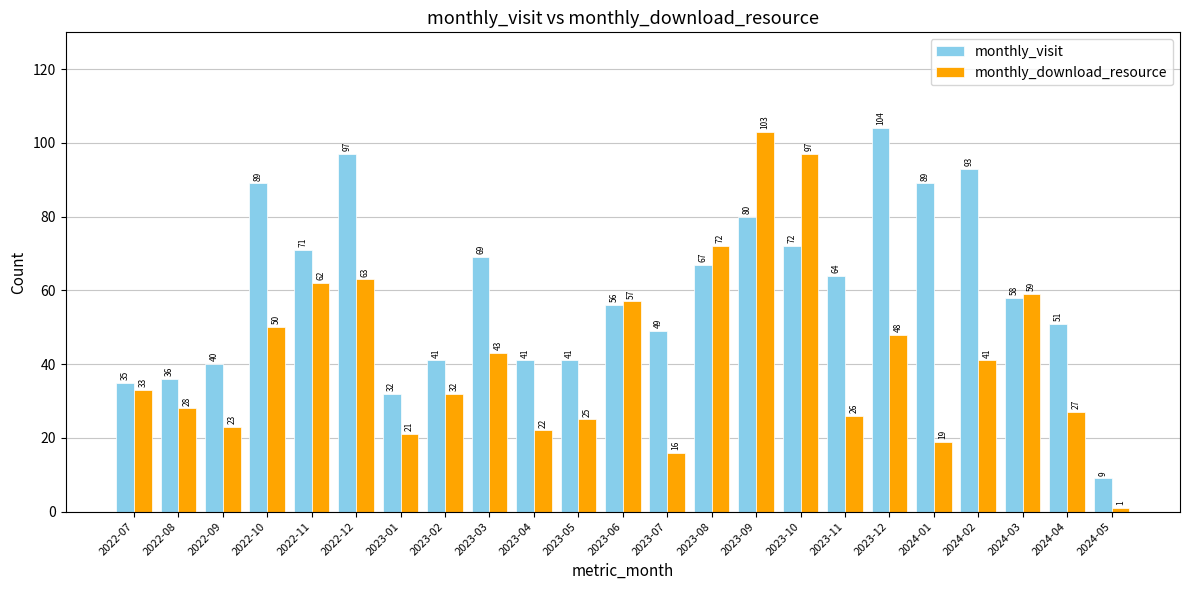

Reading right to left, list all the values displayed in this chart.

monthly_visit: 9	51	58	93	89	104	64	72	80	67	49	56	41	41	69	41	32	97	71	89	40	36	35
monthly_download_resource: 1	27	59	41	19	48	26	97	103	72	16	57	25	22	43	32	21	63	62	50	23	28	33